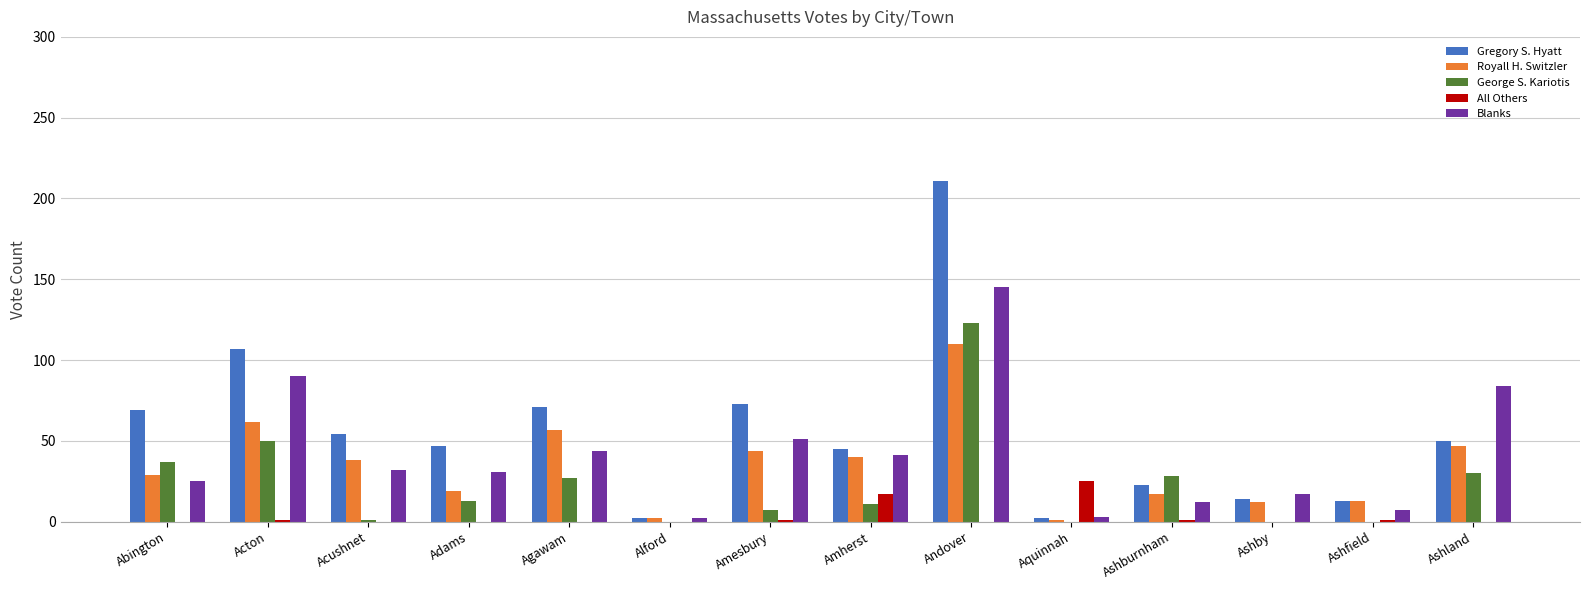

Are the bars horizontal?

No